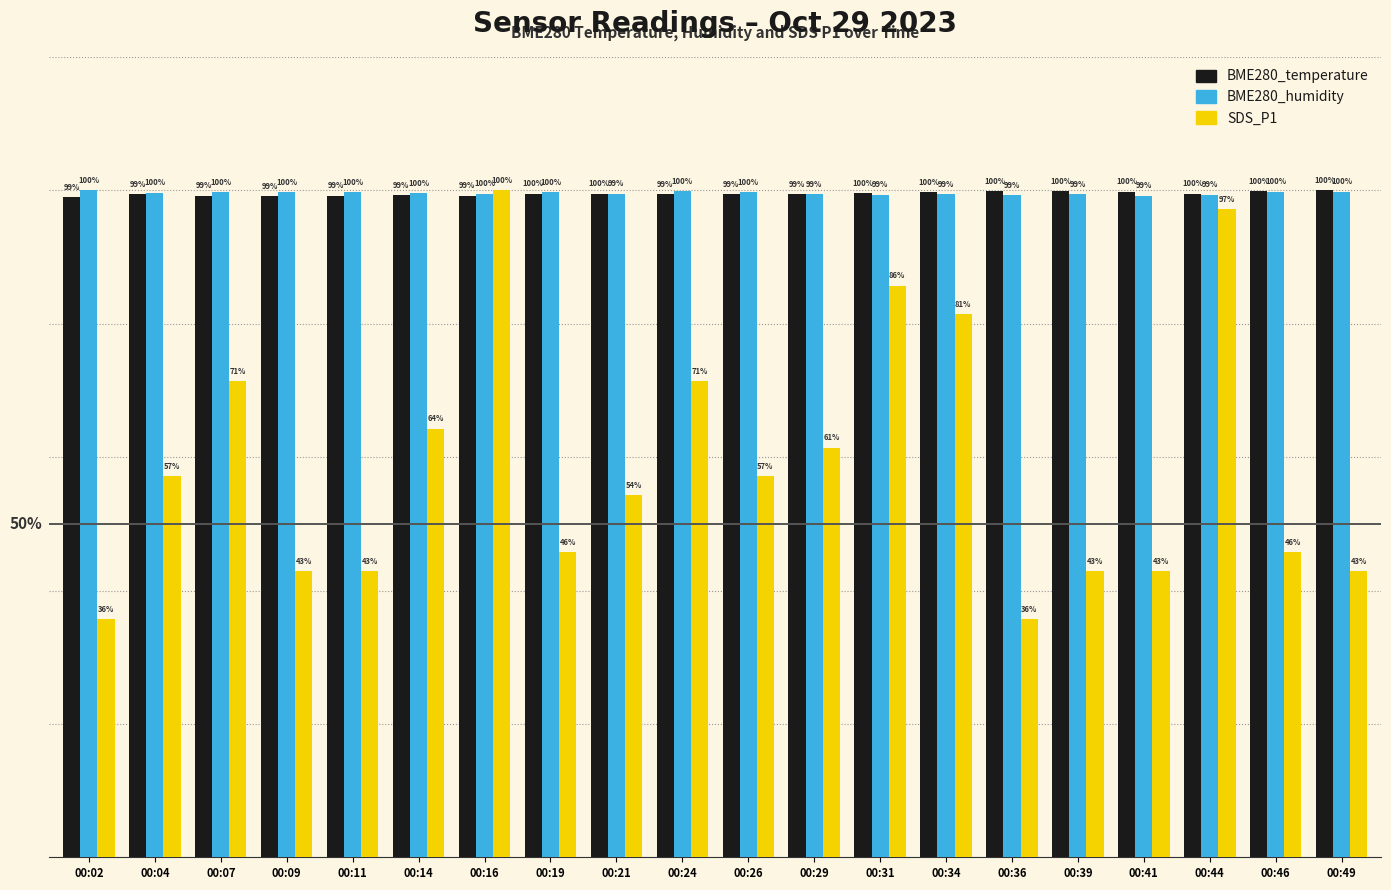

At which category is the sum across all series the highest?

00:16